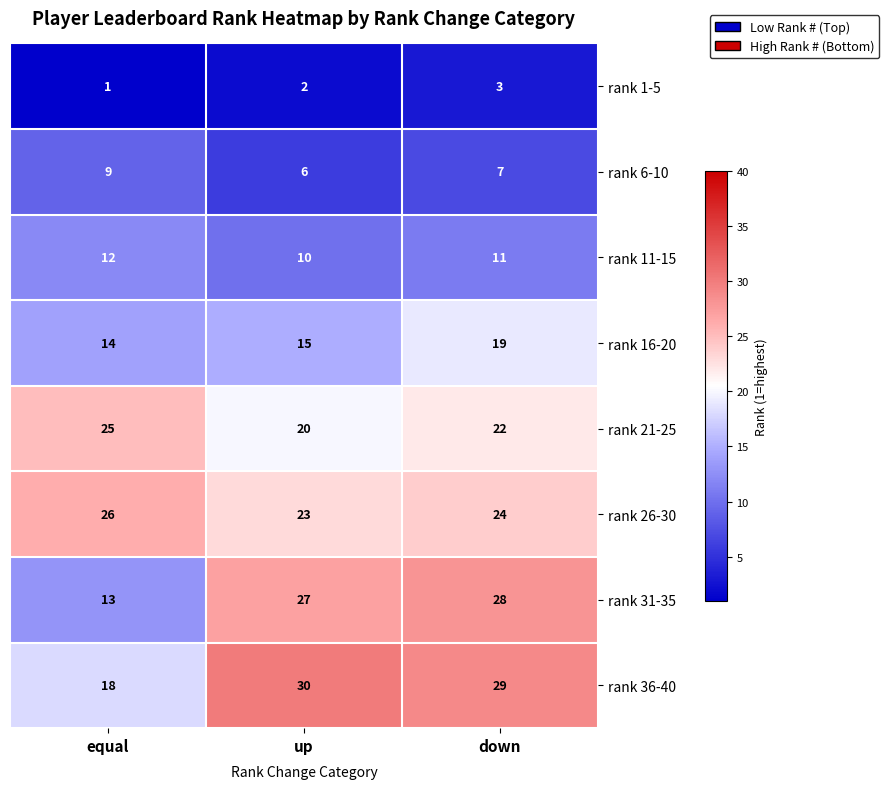

Count the number of categories in the chart.

3